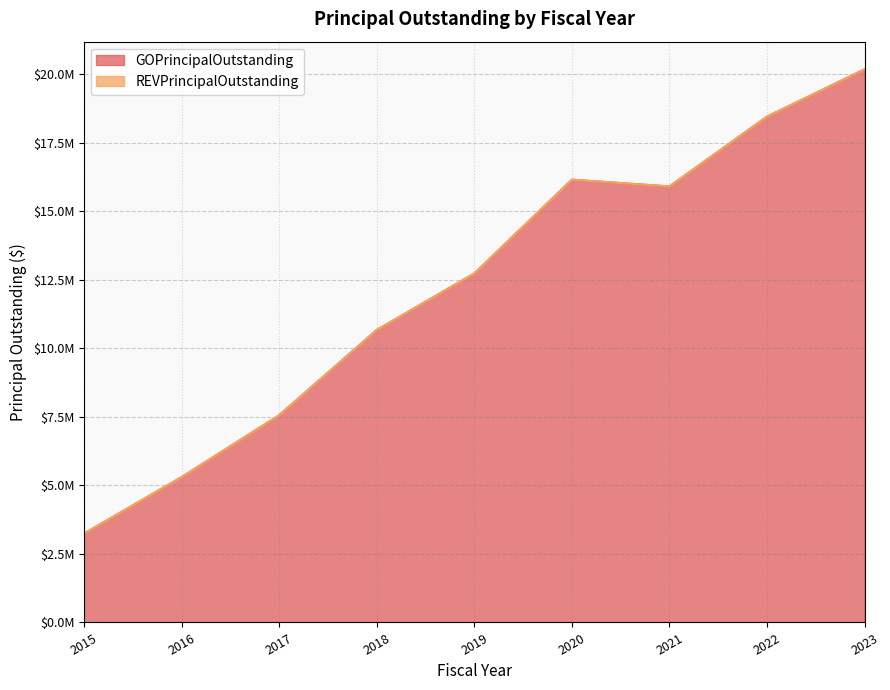

What is the smallest value displayed?

3240000